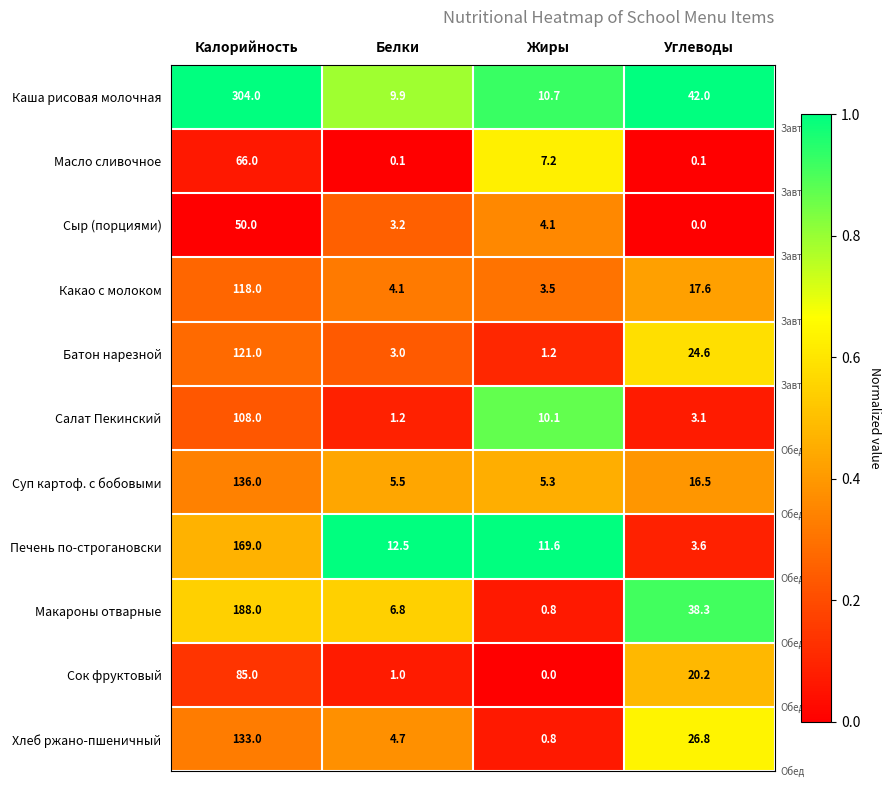

What is the sum of the Суп картоф. с бобовыми values at Калорийность and Жиры?

141.3